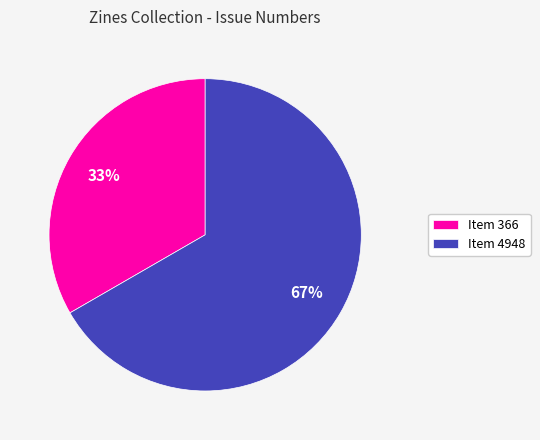

Which has a higher value, Item 366 or Item 4948?

Item 4948